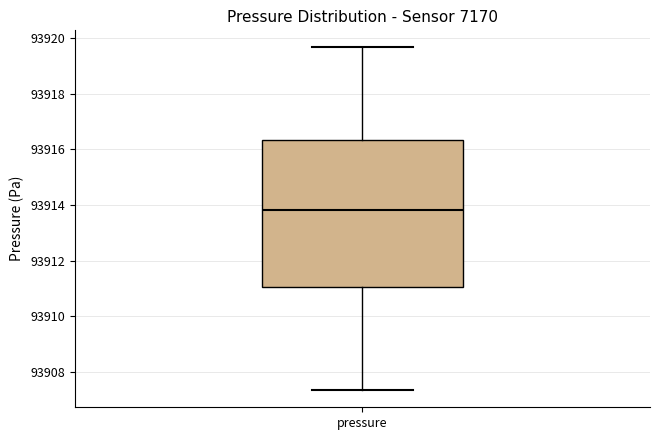

Where does the median line of the box for pressure sit on the y-axis? The values are not printed on the chart, so give them approximately, as read against the axis.

93913.8